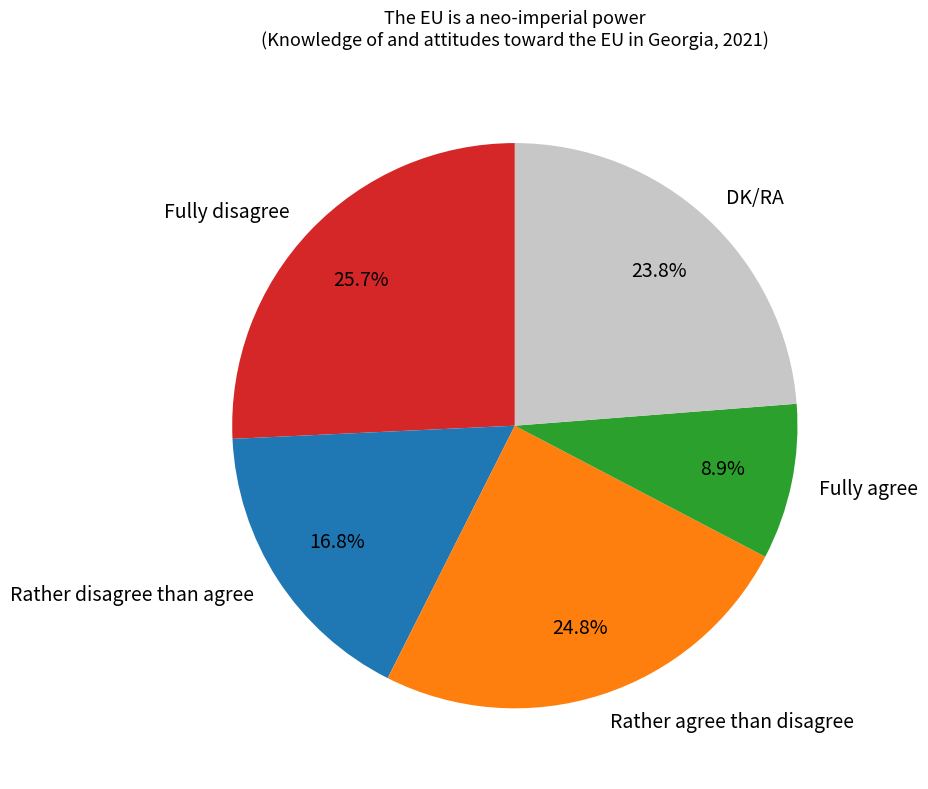

To the nearest percent, what is the difference between the Fully agree and Fully disagree slice percentages?

17%